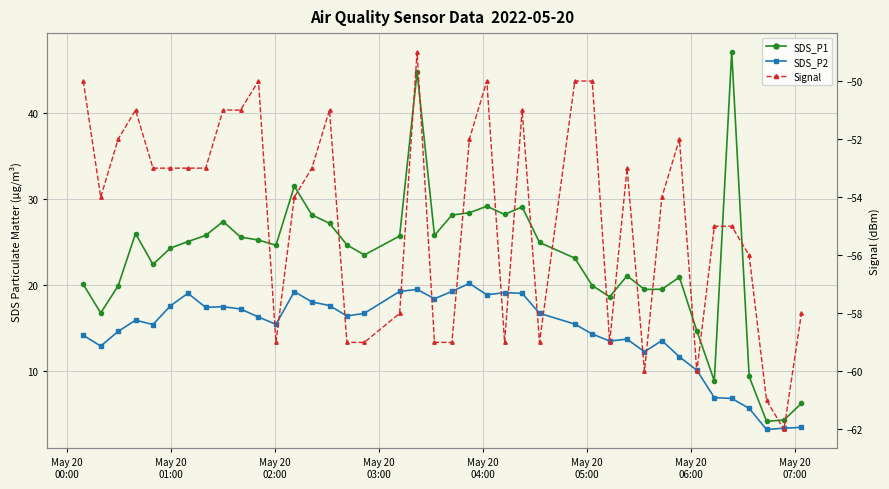

How many data points in Signal are less than -53?

20